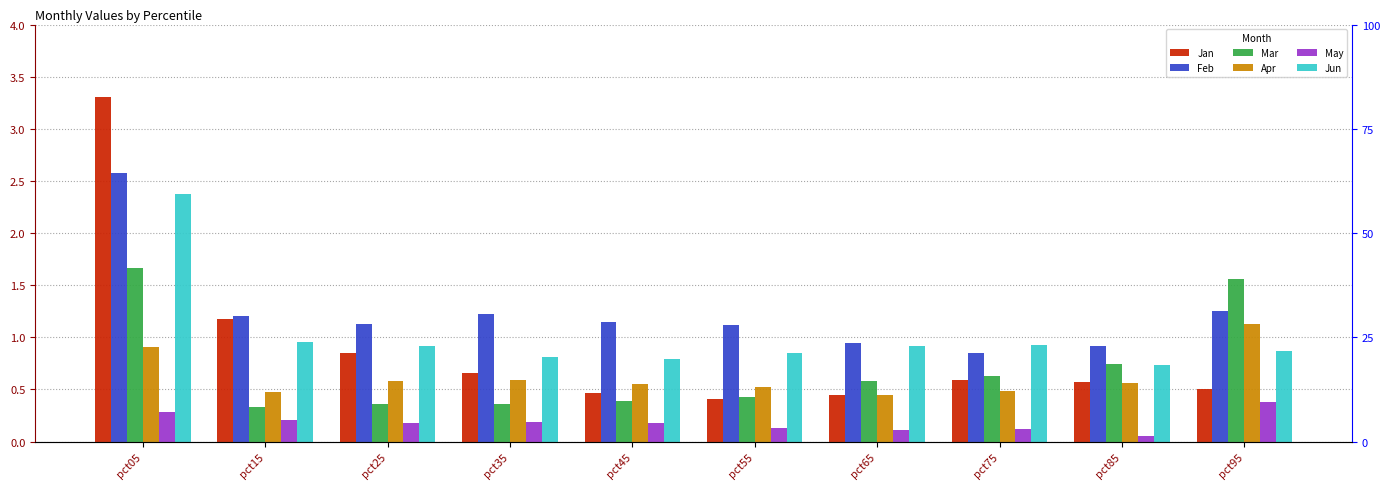

Reading left to right, list all the values displayed in this chart.

Jan: pct05=3.3	pct15=1.2	pct25=0.8	pct35=0.7	pct45=0.5	pct55=0.4	pct65=0.4	pct75=0.6	pct85=0.6	pct95=0.5
Feb: pct05=2.6	pct15=1.2	pct25=1.1	pct35=1.2	pct45=1.1	pct55=1.1	pct65=0.9	pct75=0.9	pct85=0.9	pct95=1.3
Mar: pct05=1.7	pct15=0.3	pct25=0.4	pct35=0.4	pct45=0.4	pct55=0.4	pct65=0.6	pct75=0.6	pct85=0.7	pct95=1.6
Apr: pct05=0.9	pct15=0.5	pct25=0.6	pct35=0.6	pct45=0.6	pct55=0.5	pct65=0.5	pct75=0.5	pct85=0.6	pct95=1.1
May: pct05=0.3	pct15=0.2	pct25=0.2	pct35=0.2	pct45=0.2	pct55=0.1	pct65=0.1	pct75=0.1	pct85=0.1	pct95=0.4
Jun: pct05=2.4	pct15=1.0	pct25=0.9	pct35=0.8	pct45=0.8	pct55=0.9	pct65=0.9	pct75=0.9	pct85=0.7	pct95=0.9